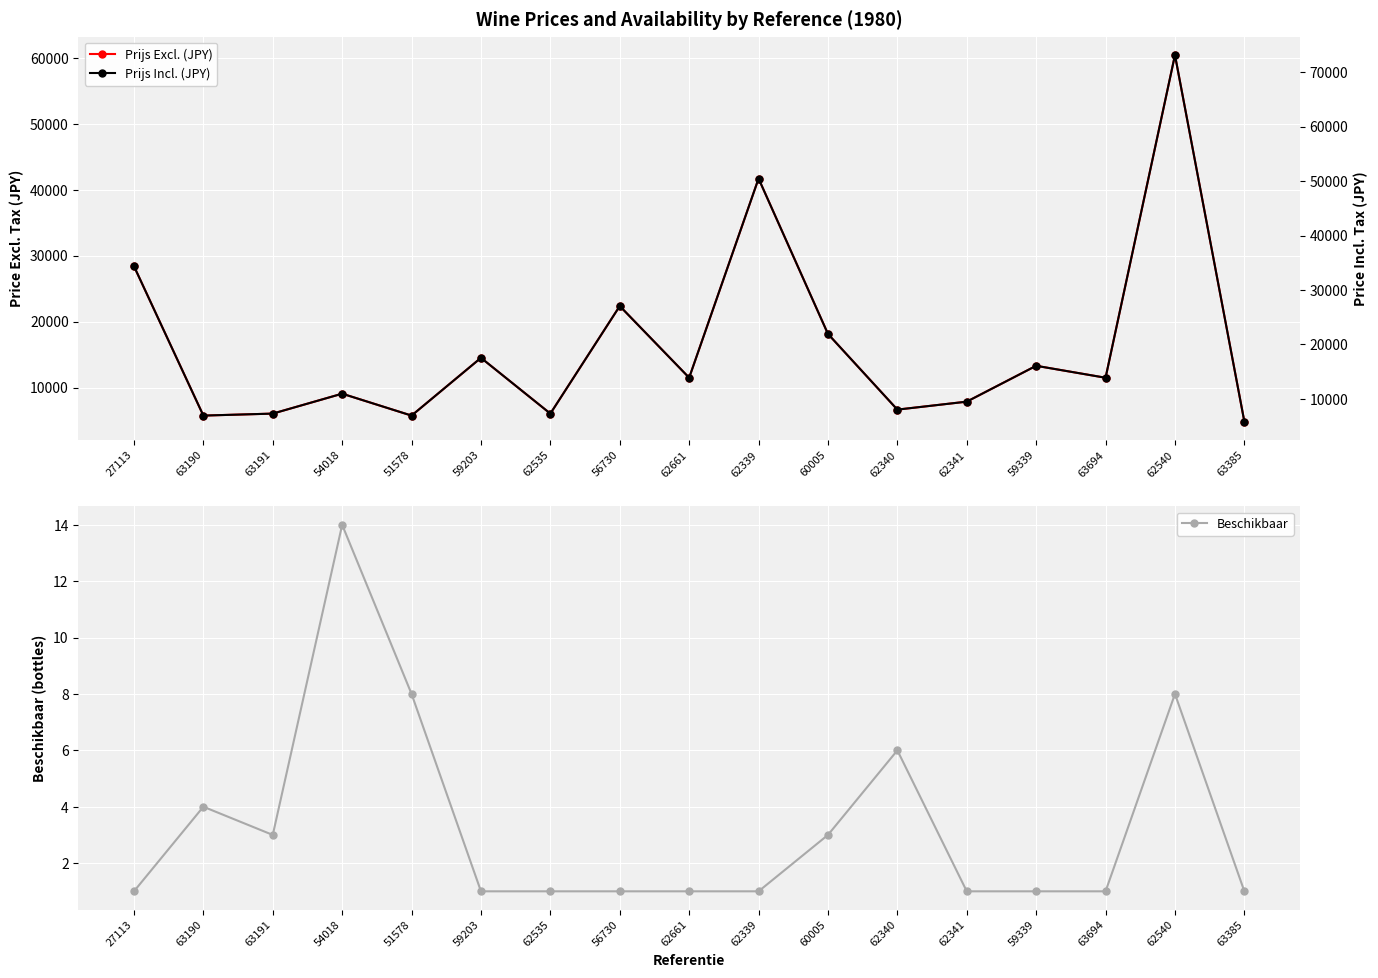

True or false: Beschikbaar and Prijs Incl. (JPY) cross at least once.

False